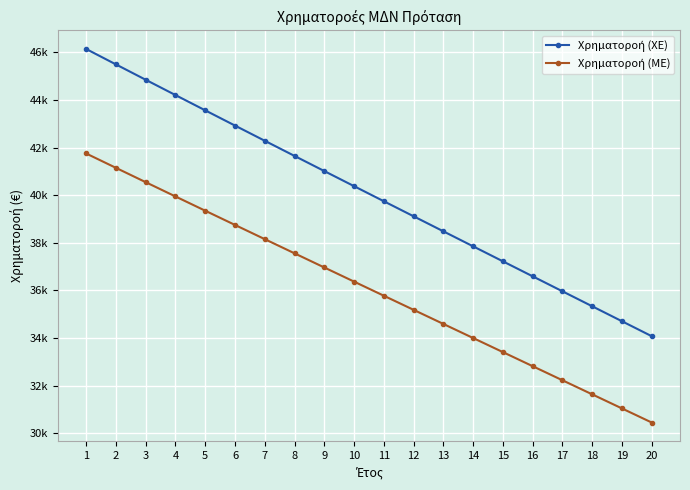

What is the lowest value of the Χρηματοροή (ME) series?

30457.3